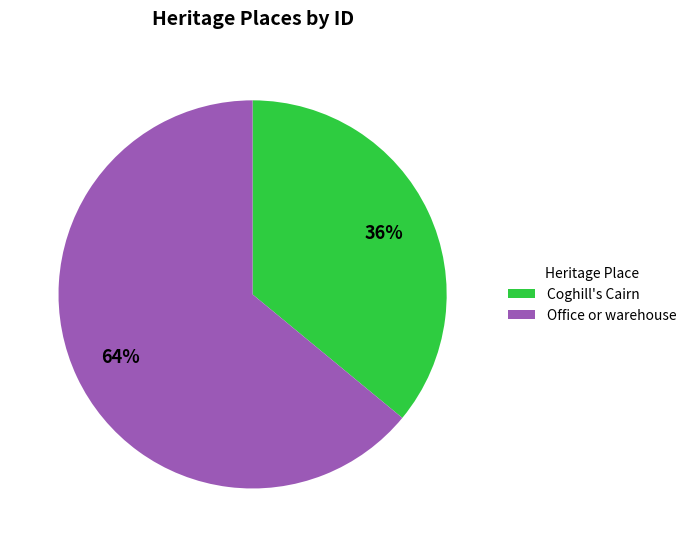

Do Office or warehouse and Coghill's Cairn together represent more than half of the pie?

Yes